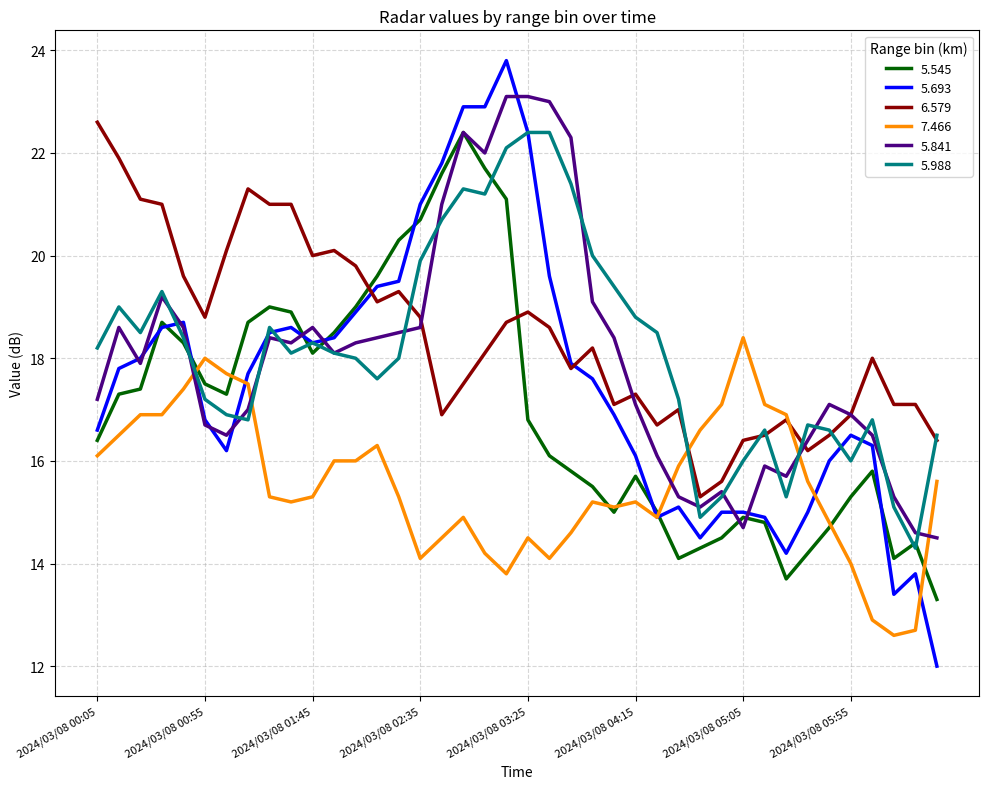

What is the greatest value displayed?

23.8